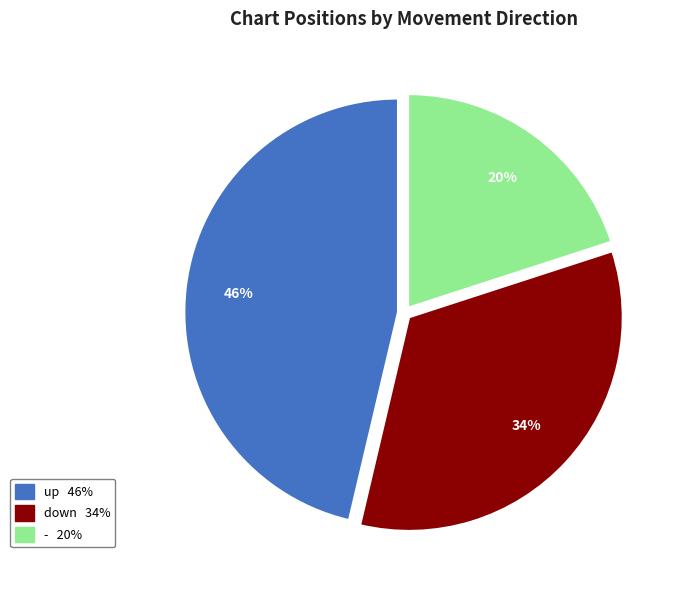

Count the number of slices in the pie.

3